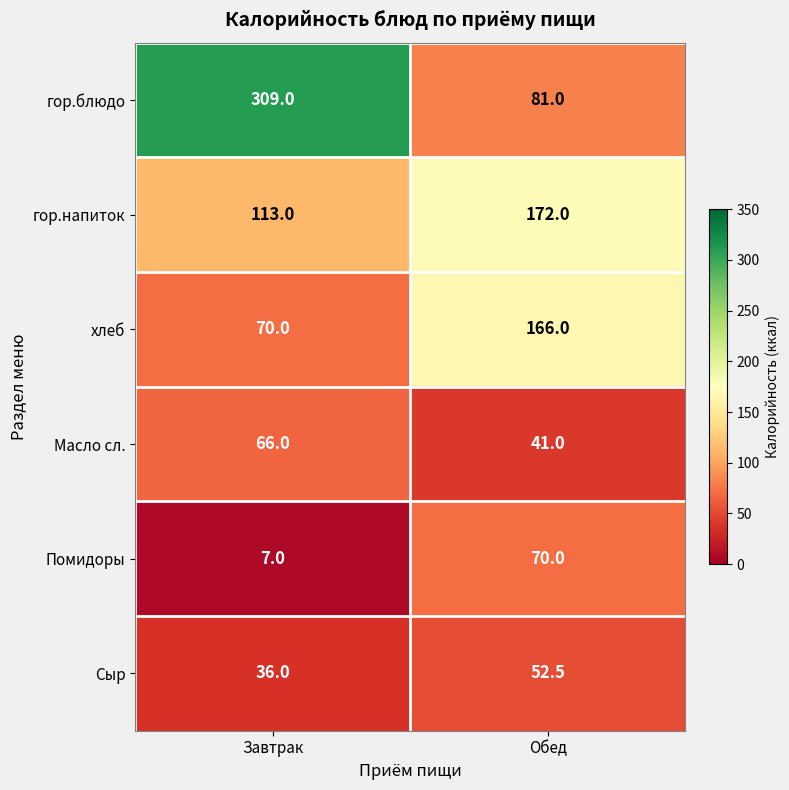

Where does the Сыр series first go above 52?

Обед